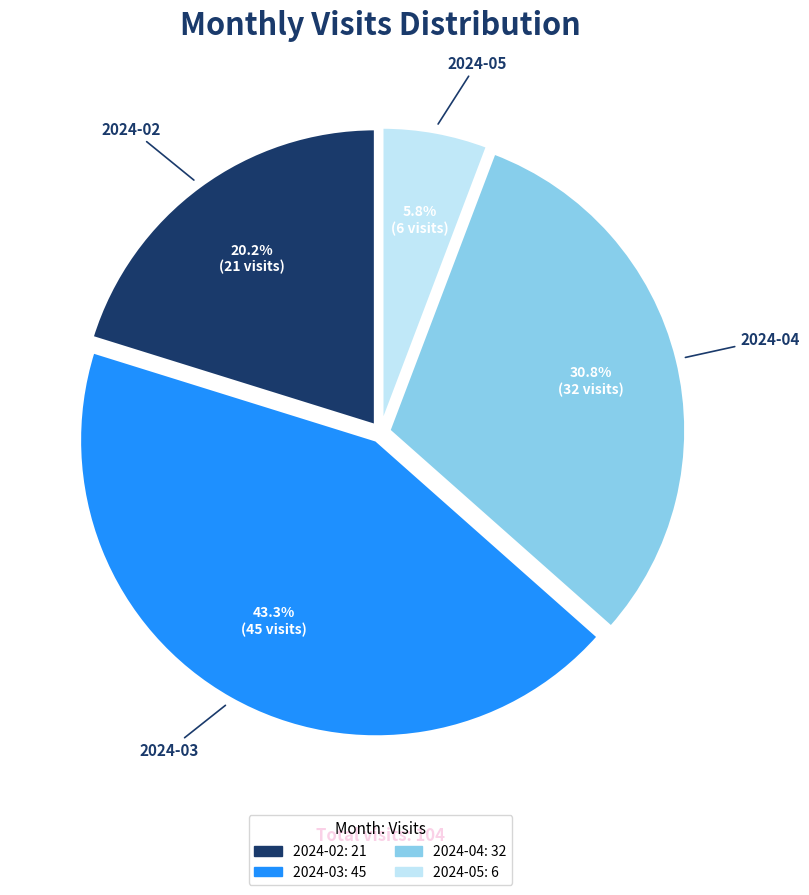

To the nearest percent, what portion does 2024-04 represent?

31%